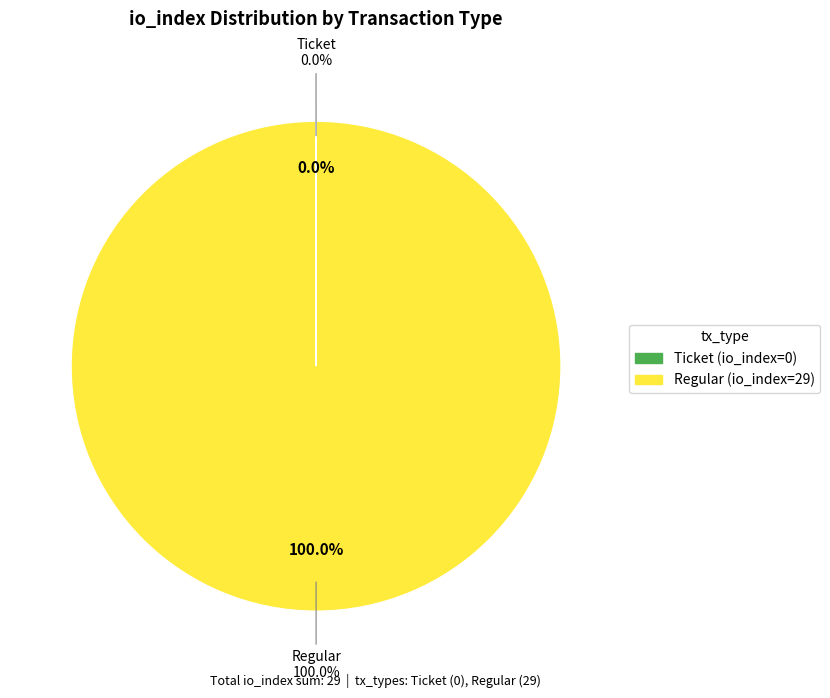

To the nearest percent, what is the difference between the largest and smallest slice percentages?

100%